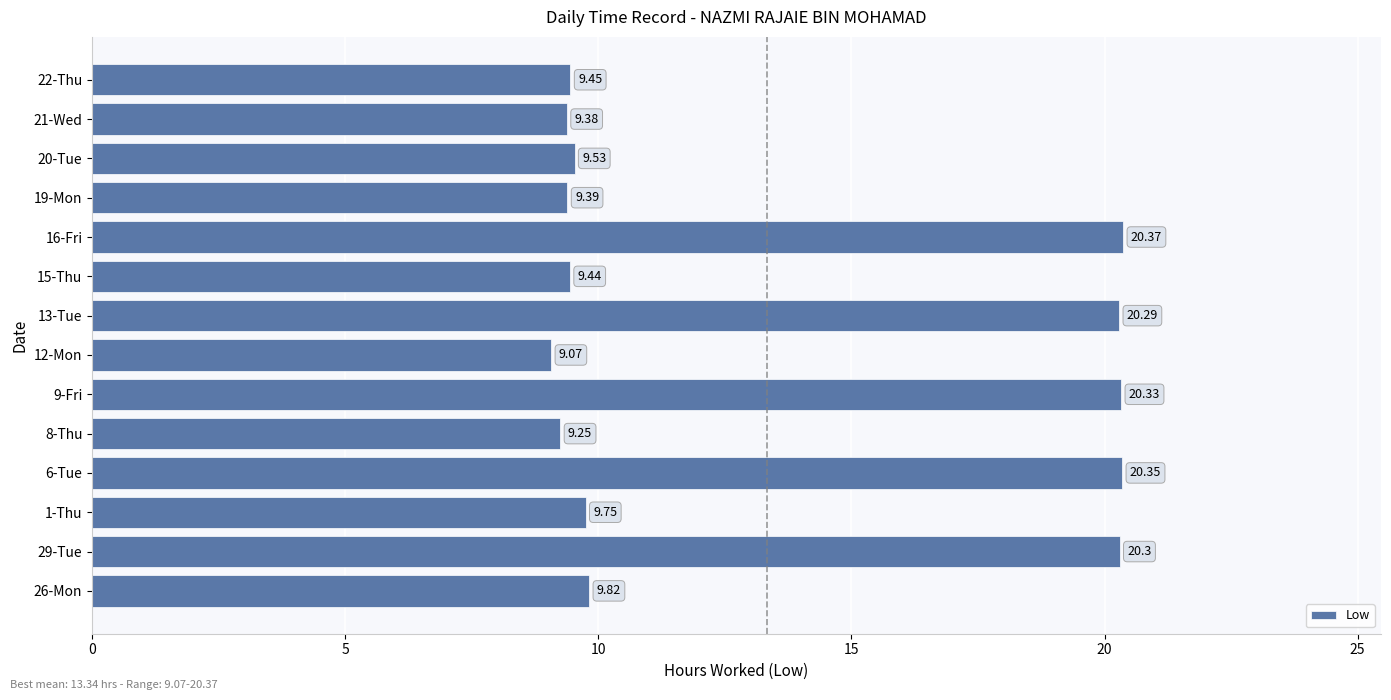

What is the maximum value shown in the chart?

20.4